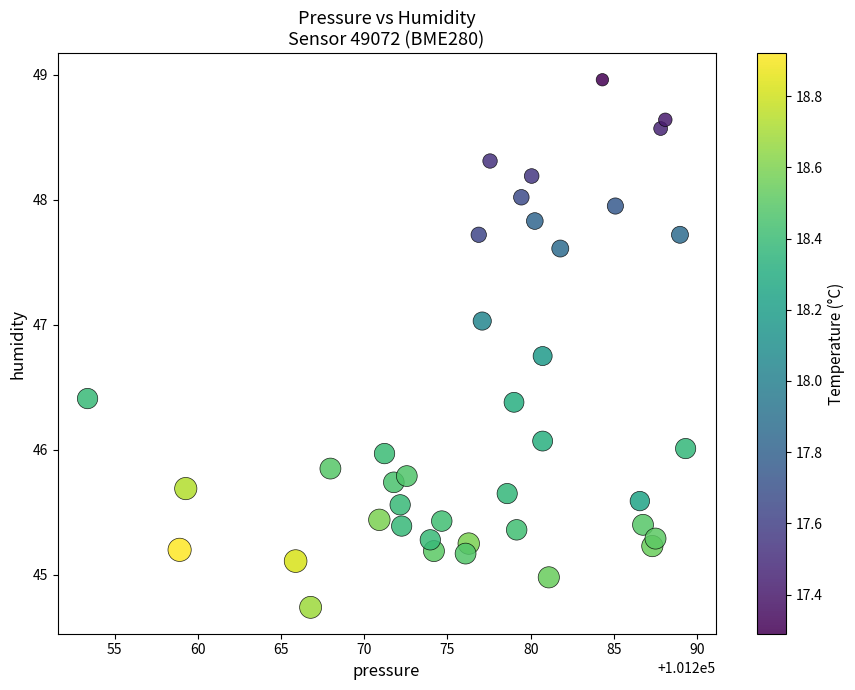

What is the range of X values (max minus min)?

35.9